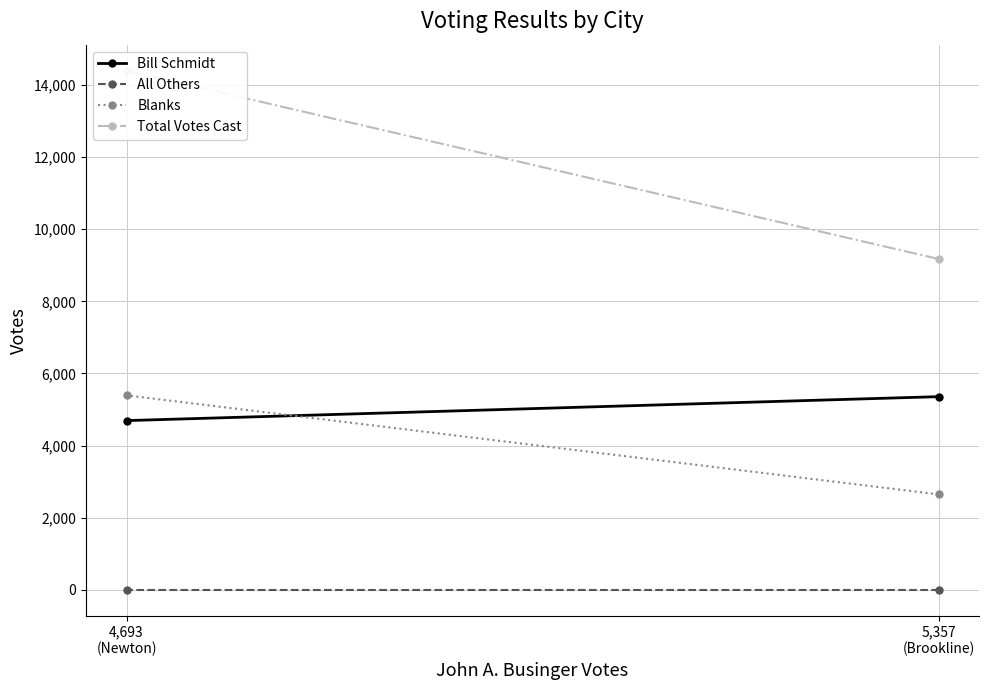

How many lines are shown in the chart?

4